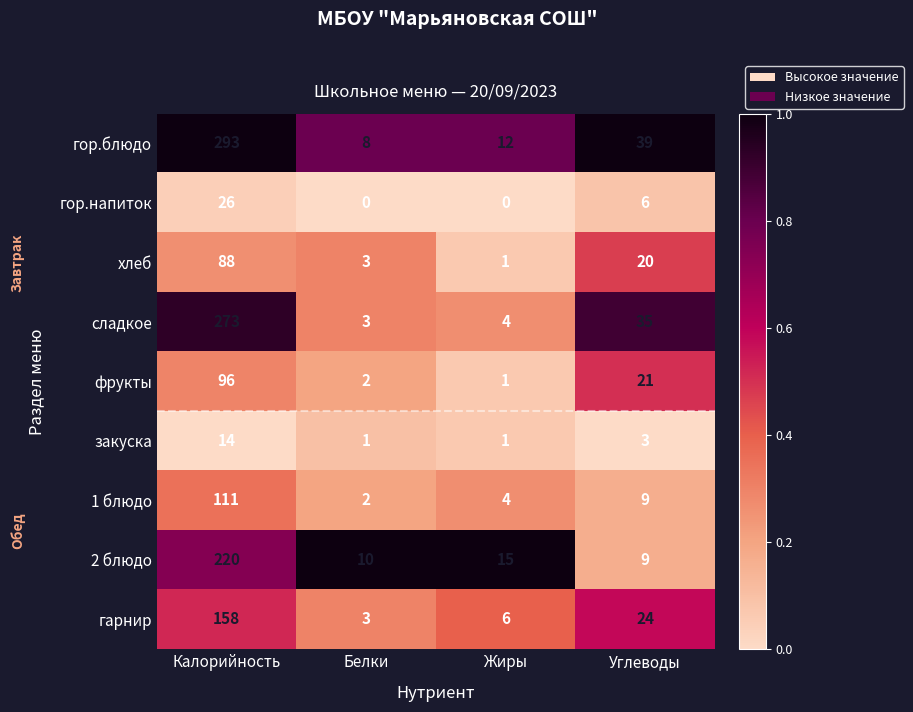

What is the sum of the гор.напиток values at Калорийность and Жиры?

26